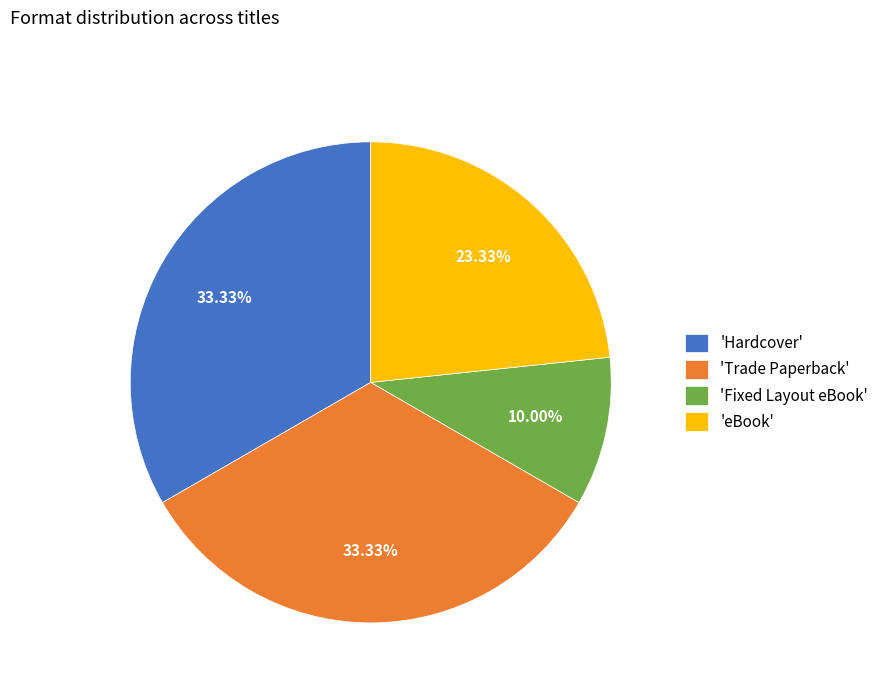

To the nearest percent, what is the difference between the largest and smallest slice percentages?

23%